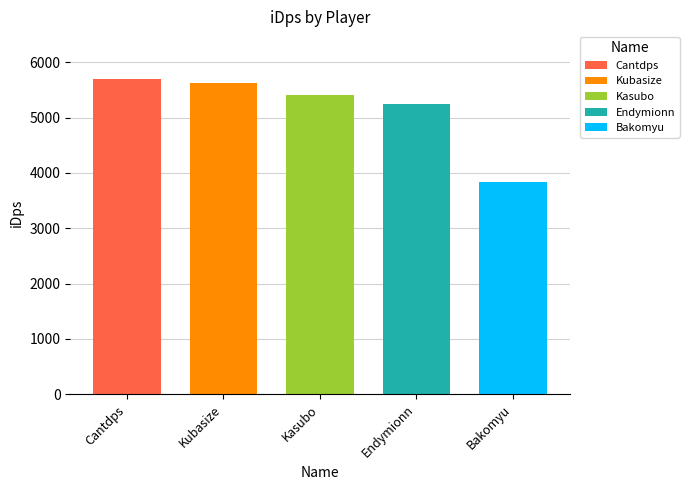

True or false: the data shows 3554.1 at Kubasize.

False